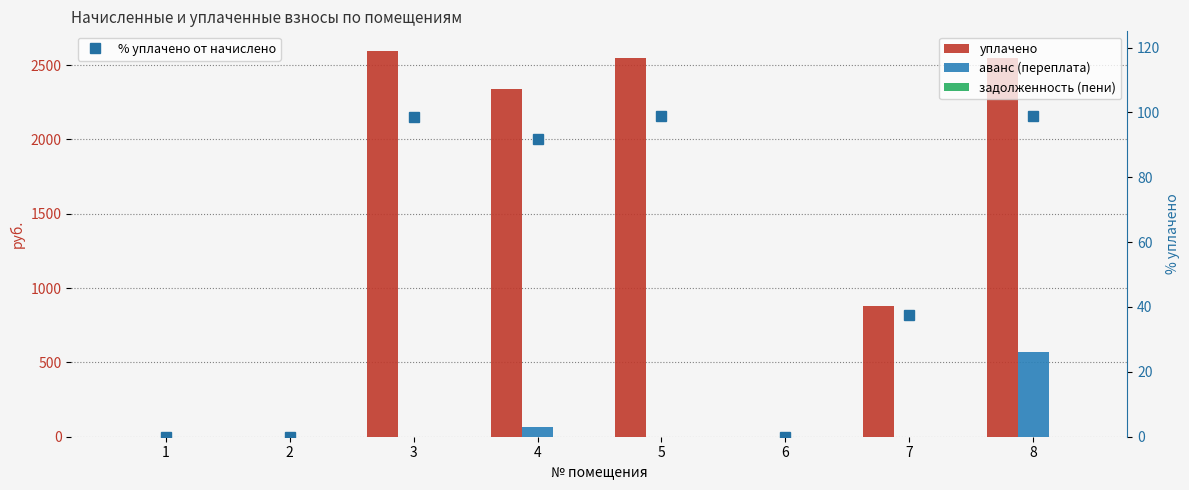

What is the difference between the maximum and minimum values in the % уплачено от начислено series?

98.8